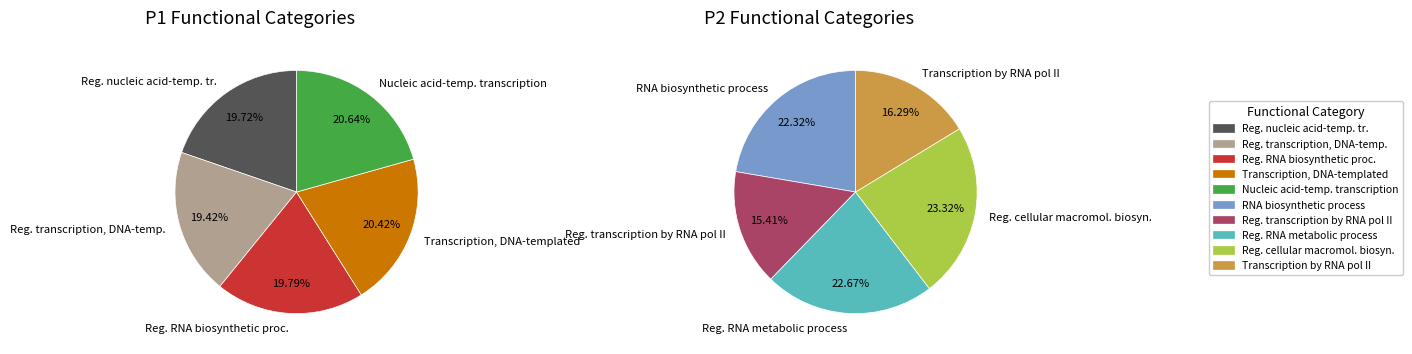

How many segments does this pie chart have?

10